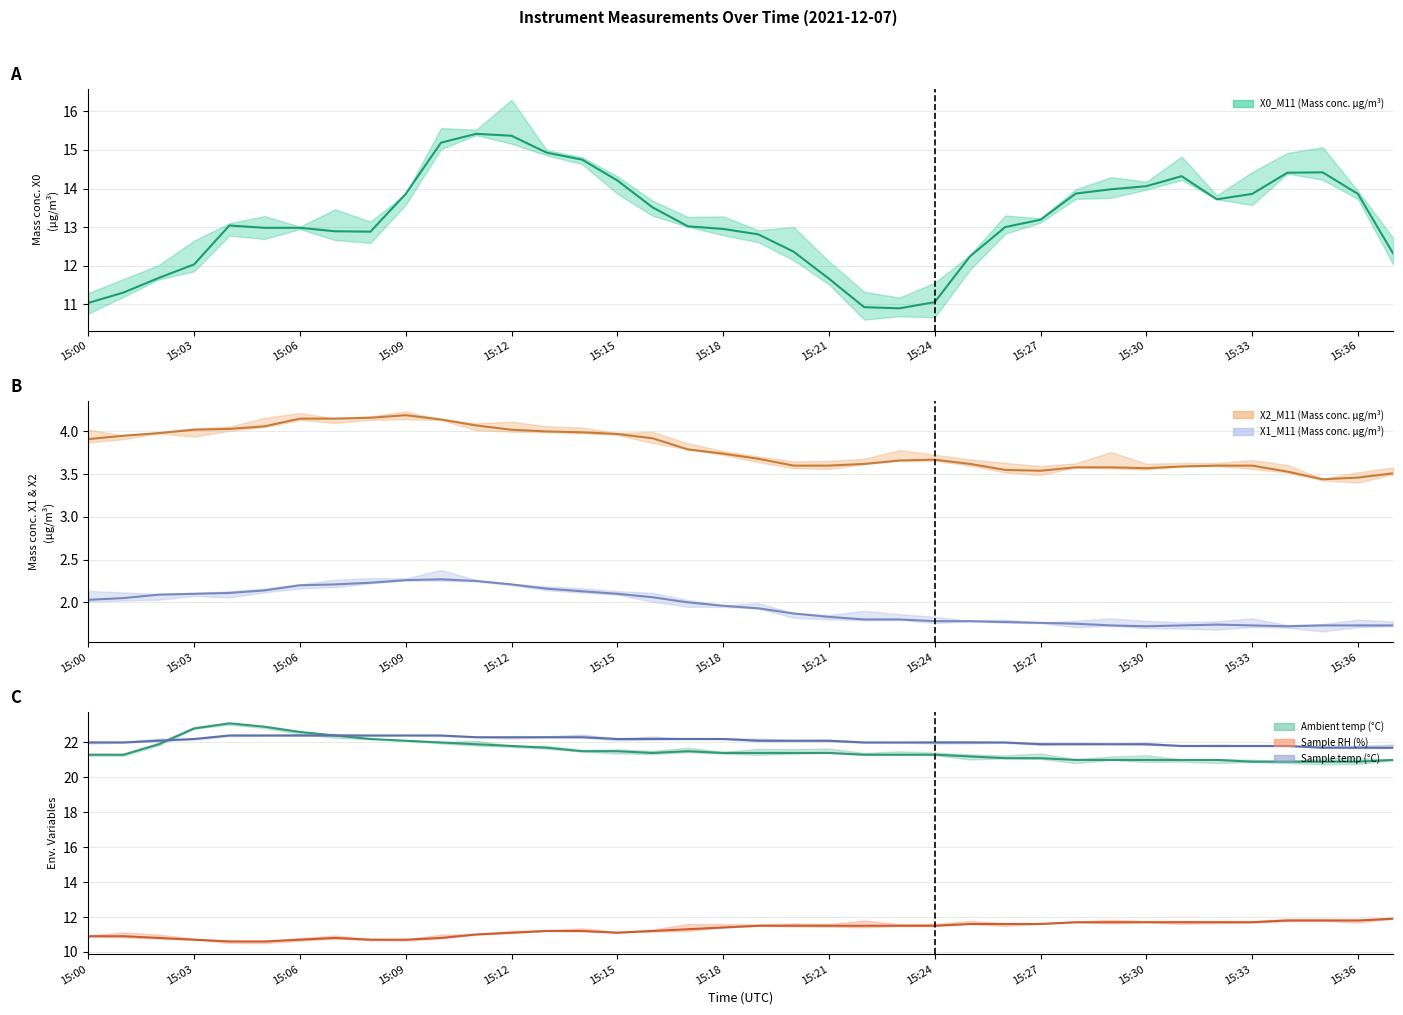

At which category is the sum across all series the highest?

15:11